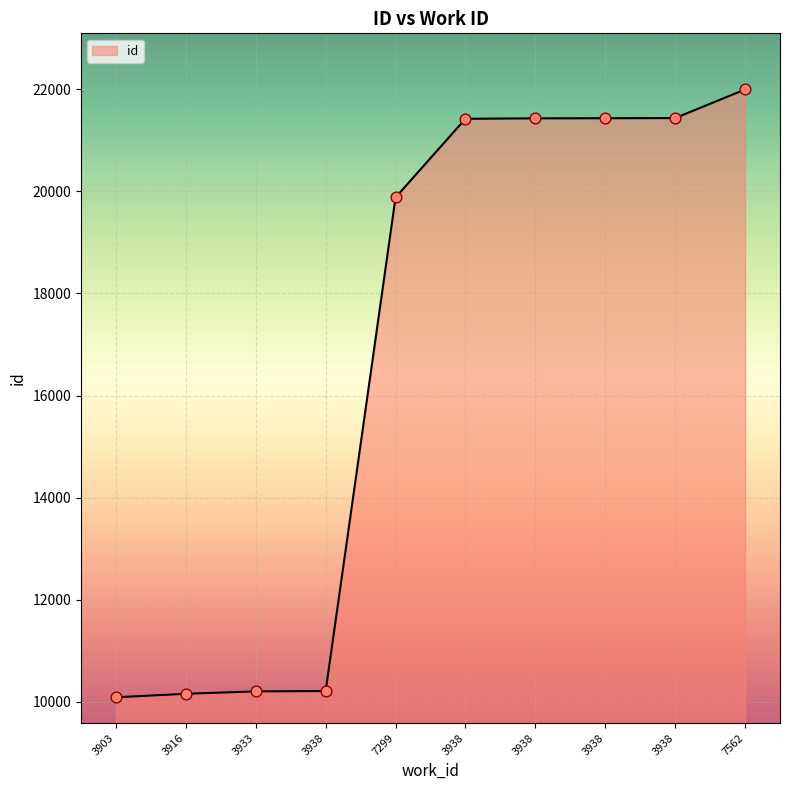

What is the ratio of the value at 3938 to the value at 3938?

0.5